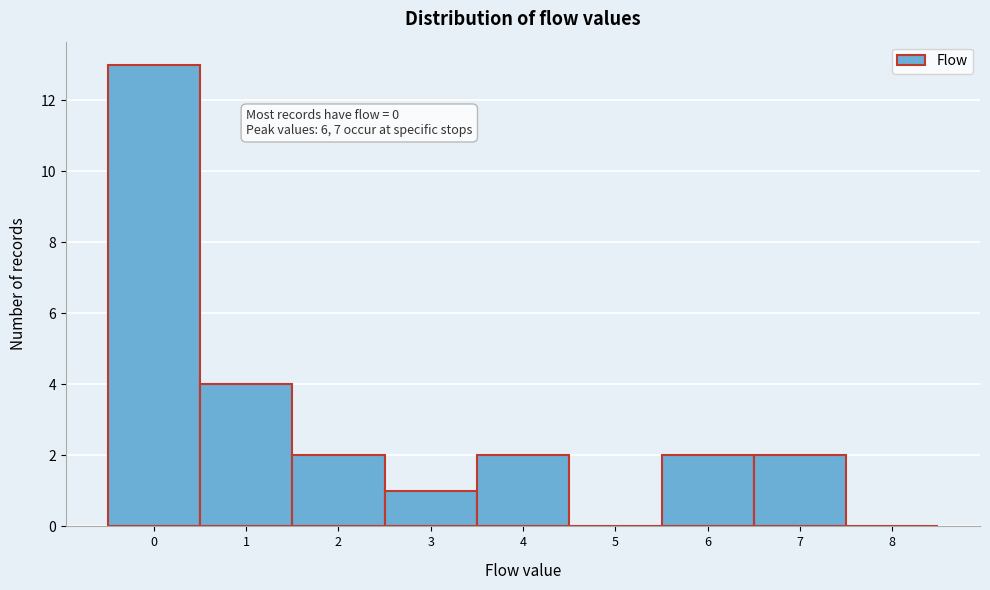

Reading left to right, list all the values displayed in this chart.

0=13	1=4	2=2	3=1	4=2	5=0	6=2	7=2	8=0